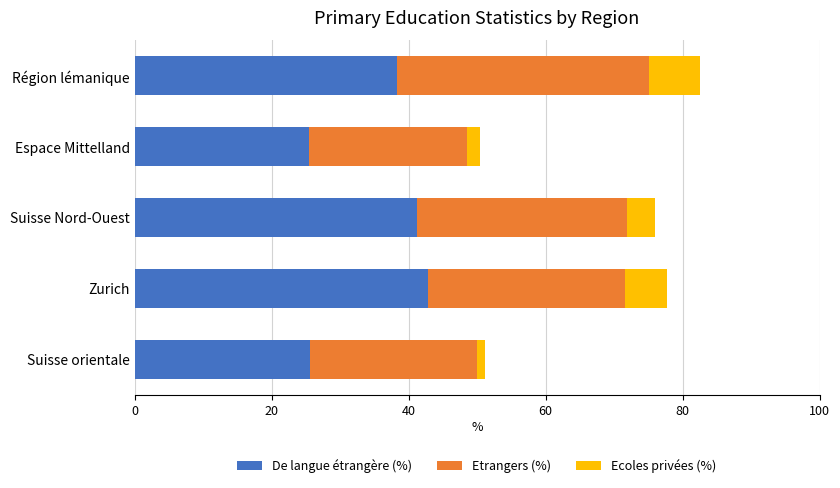

Count the number of data series in this chart.

3